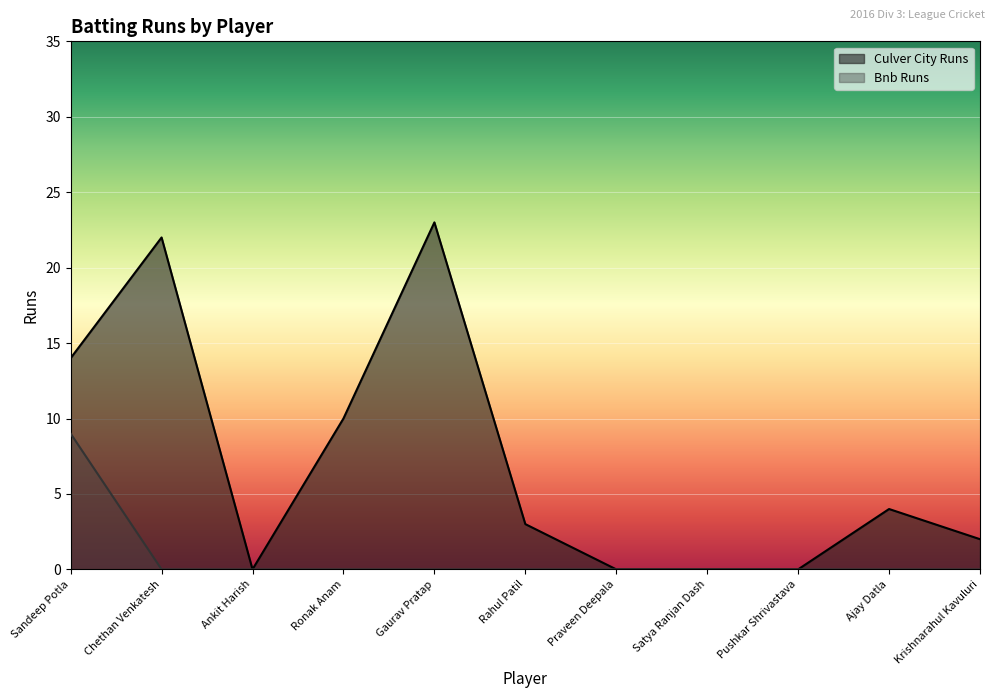

Reading left to right, list all the values displayed in this chart.

Culver City Runs: Sandeep Potla=14	Chethan Venkatesh=22	Ankit Harish=0	Ronak Anam=10	Gaurav Pratap=23	Rahul Patil=3	Praveen Deepala=0	Satya Ranjan Dash=0	Pushkar Shrivastava=0	Ajay Datla=4	Krishnarahul Kavuluri=2
Bnb Runs: Sandeep Potla=9	Chethan Venkatesh=0	Ankit Harish=0	Ronak Anam=0	Gaurav Pratap=0	Rahul Patil=0	Praveen Deepala=0	Satya Ranjan Dash=0	Pushkar Shrivastava=0	Ajay Datla=0	Krishnarahul Kavuluri=0